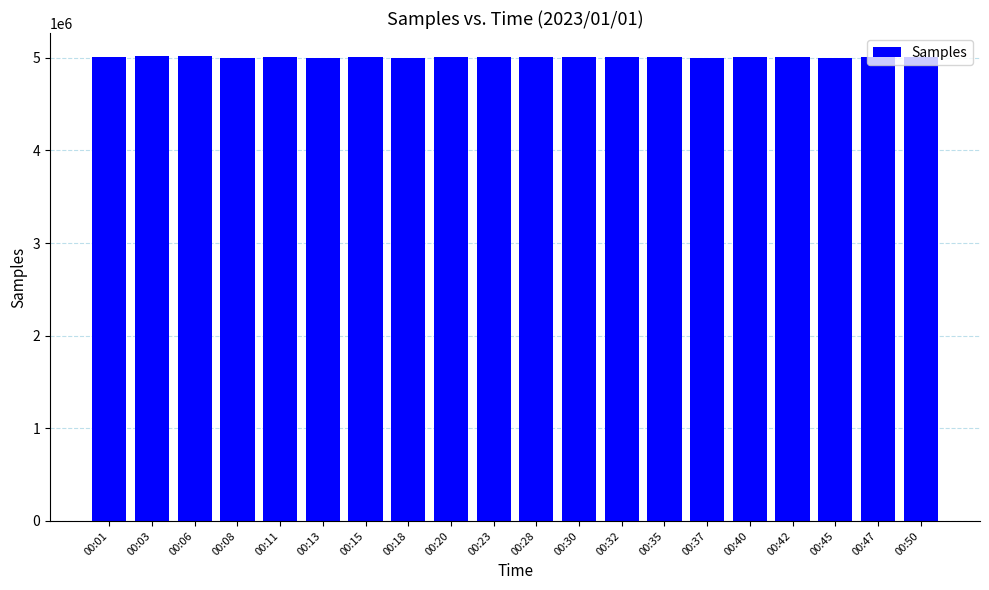

What is the value of the 5th bar from the left?

5007554